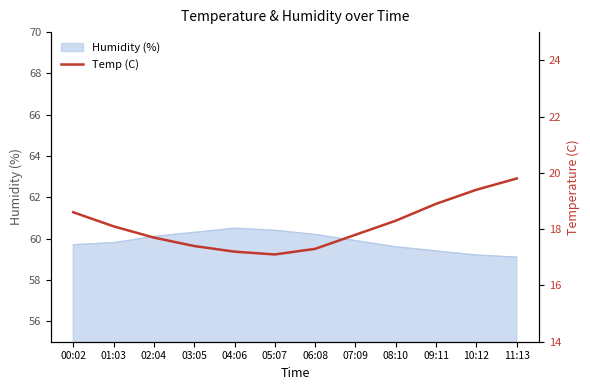

Where is the data nearest to the value 18?

01:03